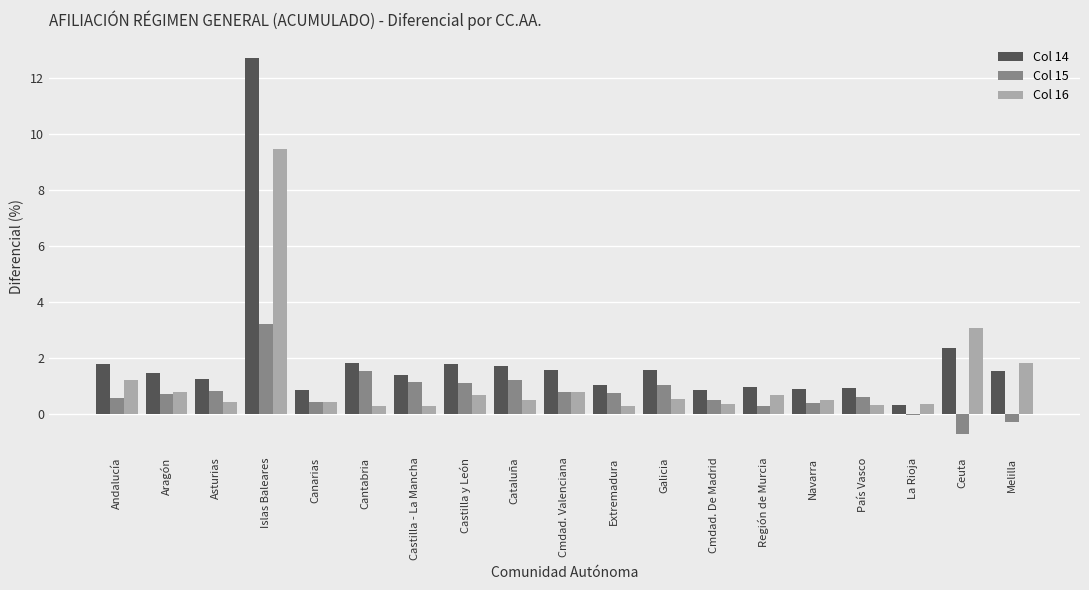

What is the approximate value of Col 14 at País Vasco?

0.9